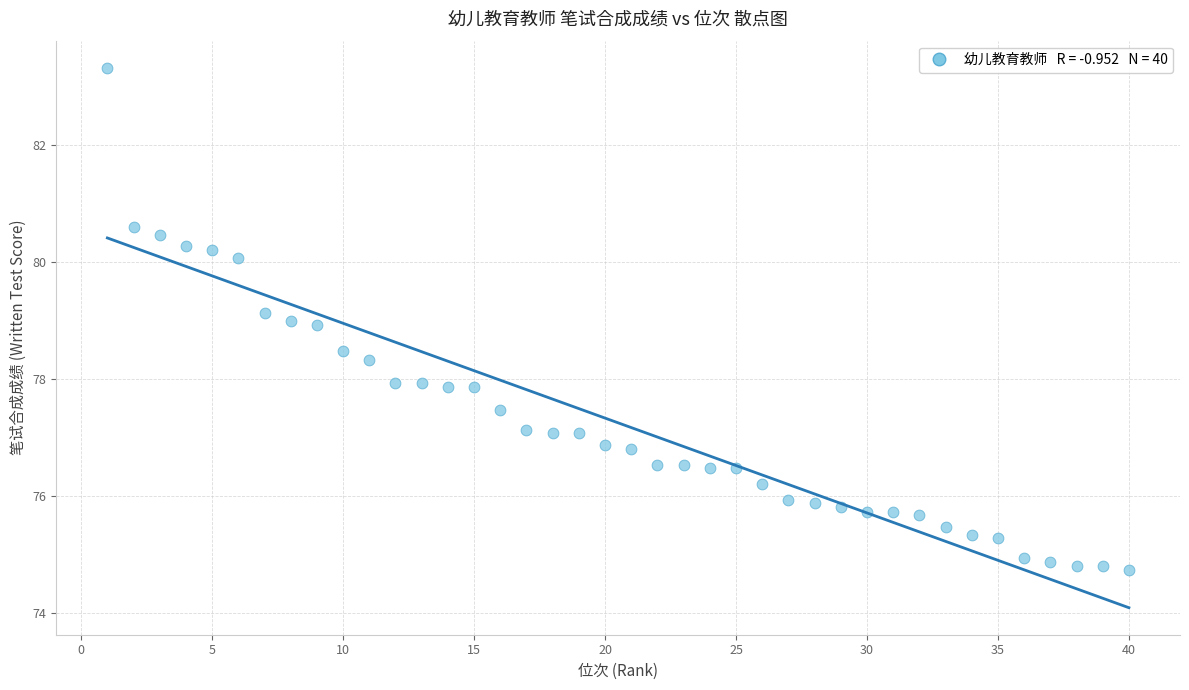

What is the range of X values (max minus min)?

39.0